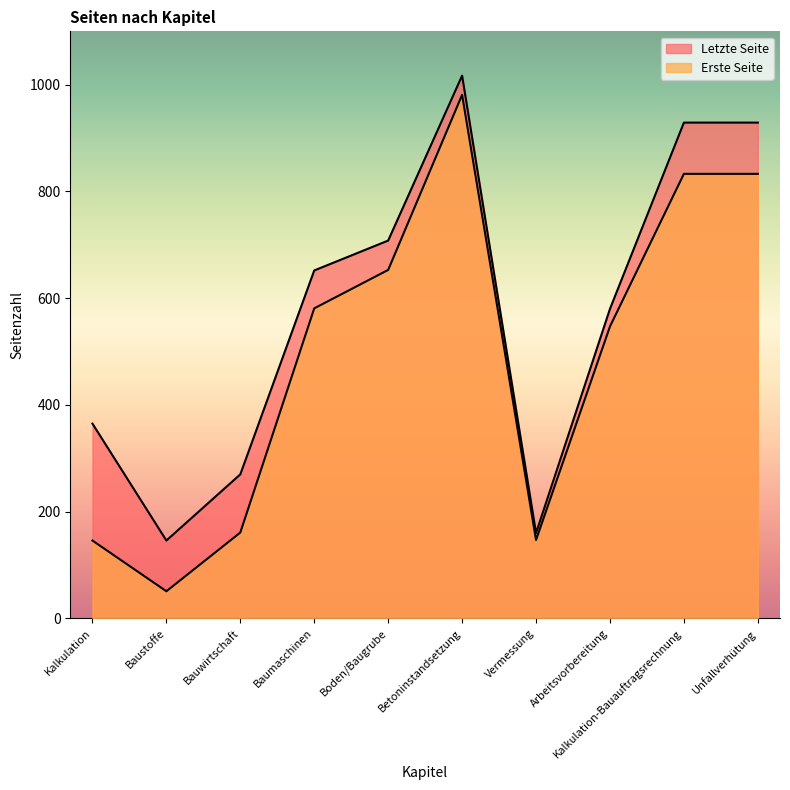

What is the minimum value for Erste Seite?

51